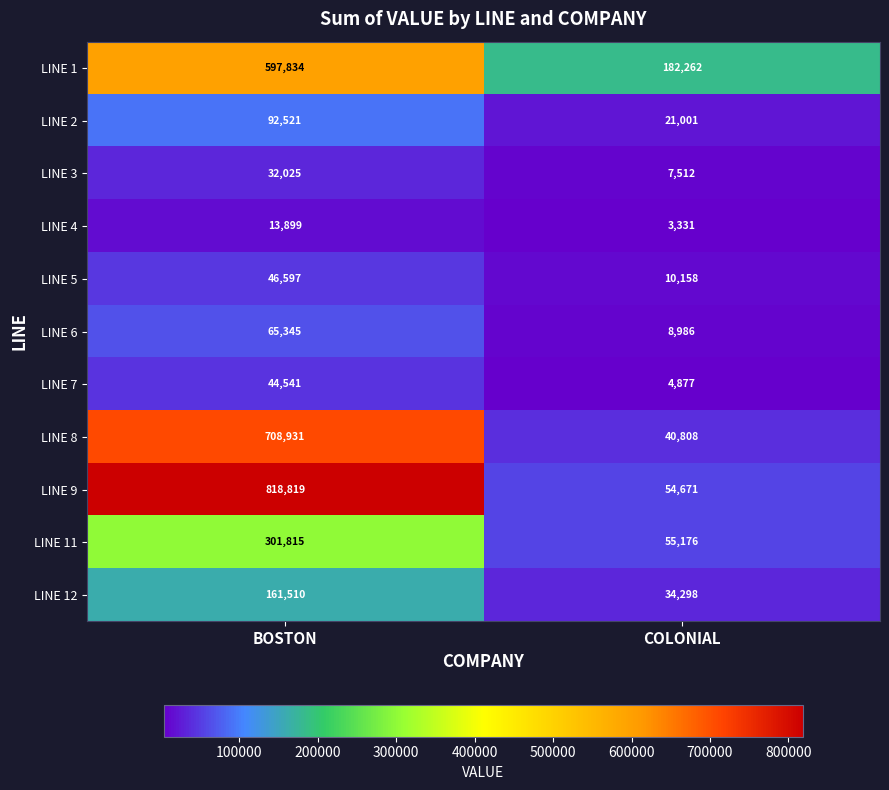

Reading left to right, what are all the values shown in this chart?

LINE 1: BOSTON=597834	COLONIAL=182262
LINE 2: BOSTON=92521	COLONIAL=21001
LINE 3: BOSTON=32025	COLONIAL=7512
LINE 4: BOSTON=13899	COLONIAL=3331
LINE 5: BOSTON=46597	COLONIAL=10158
LINE 6: BOSTON=65345	COLONIAL=8986
LINE 7: BOSTON=44541	COLONIAL=4877
LINE 8: BOSTON=708931	COLONIAL=40808
LINE 9: BOSTON=818819	COLONIAL=54671
LINE 11: BOSTON=301815	COLONIAL=55176
LINE 12: BOSTON=161510	COLONIAL=34298